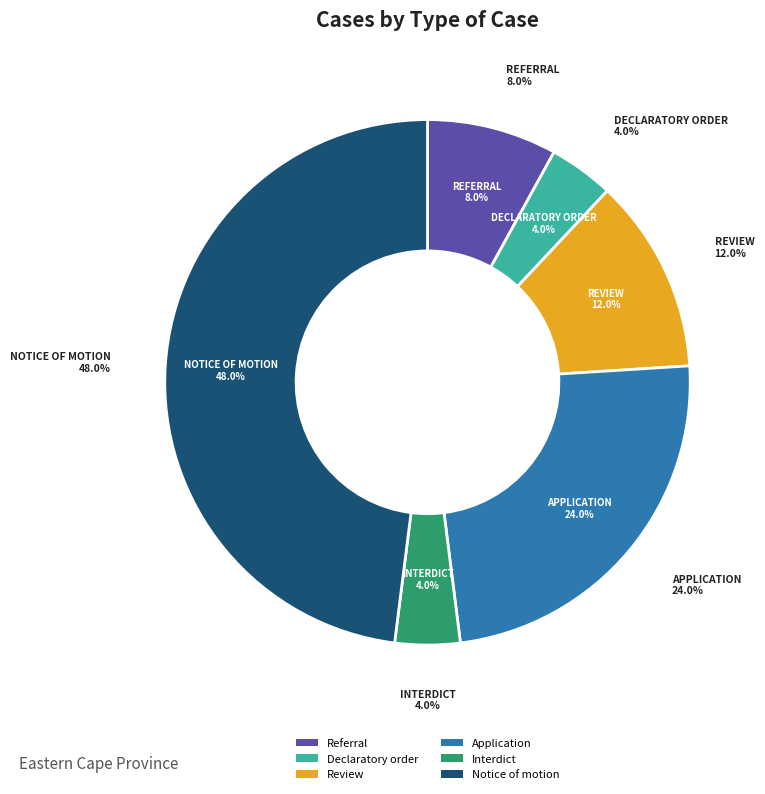

Does Application represent more than half of the total?

No